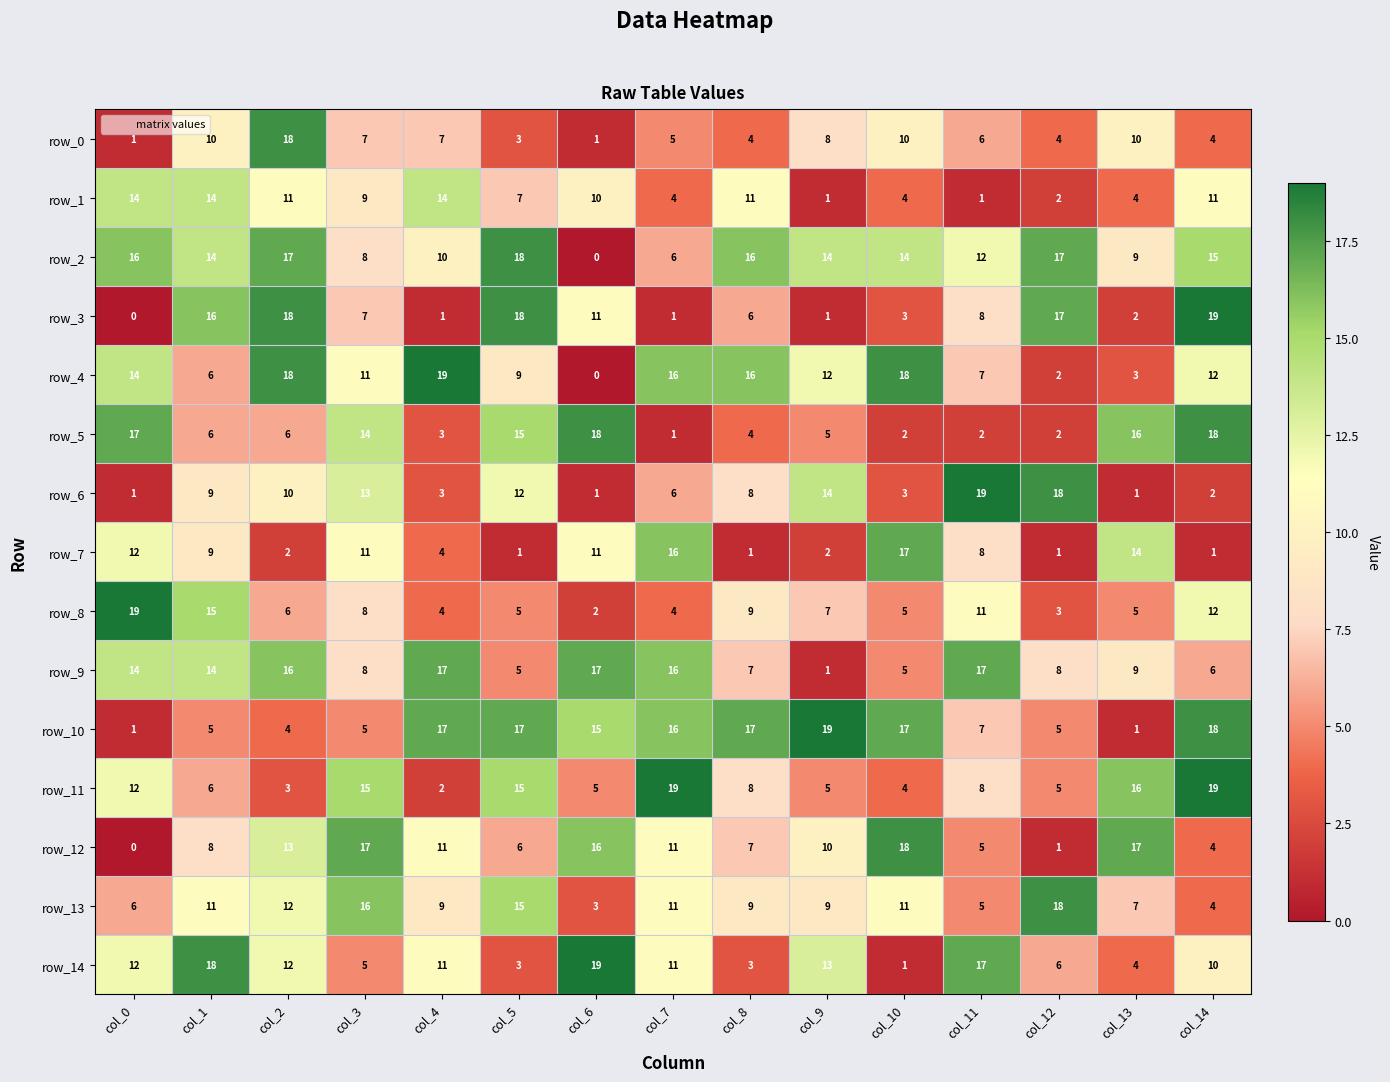

What value does the row_9 series have at col_10, to the nearest 5?

5